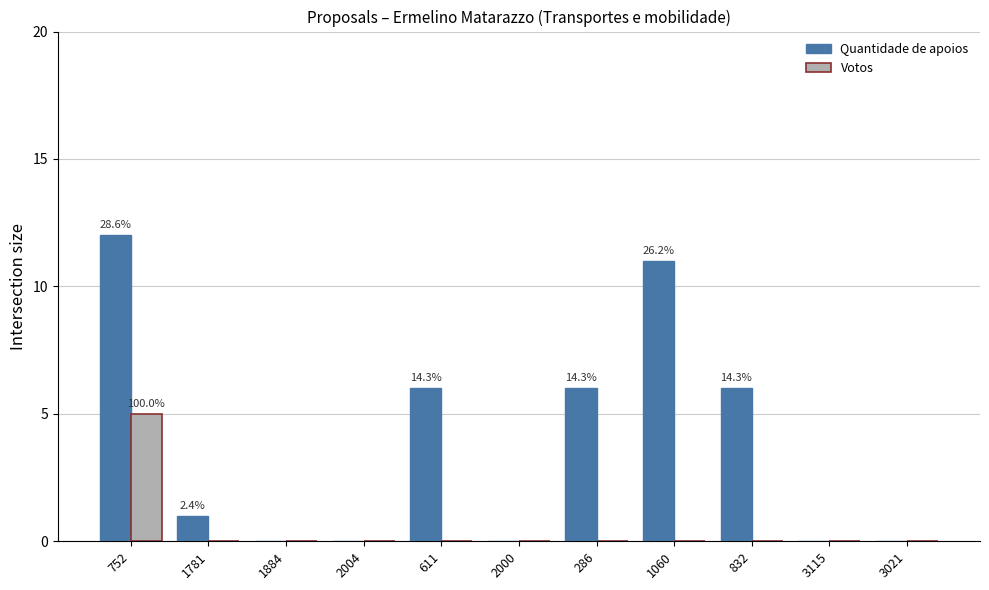

Count the number of categories in the chart.

11